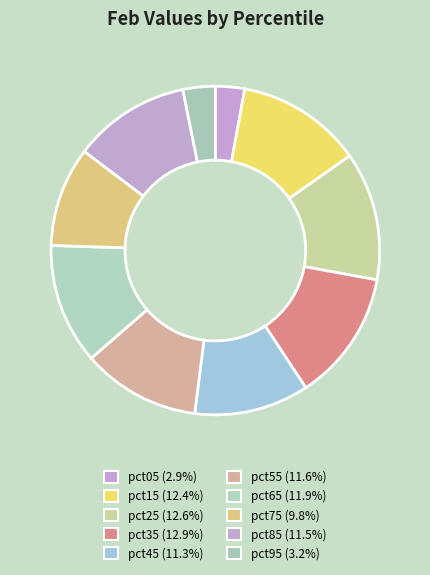

The pct65 slice represents 12% of the pie. True or false?

True